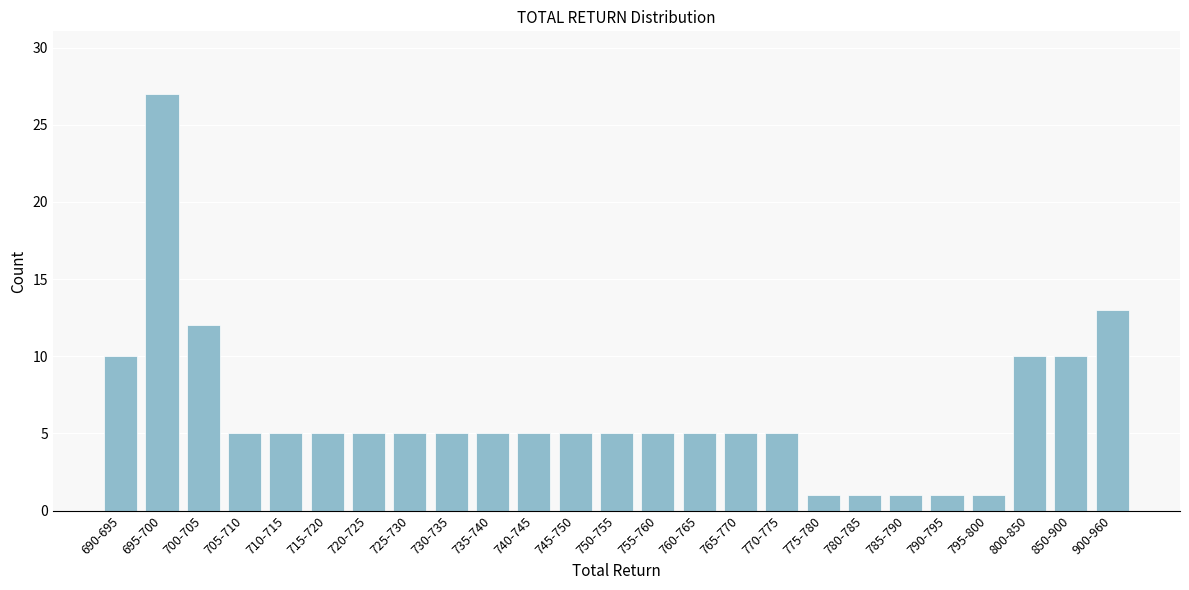

Reading left to right, list all the values displayed in this chart.

10	27	12	5	5	5	5	5	5	5	5	5	5	5	5	5	5	1	1	1	1	1	10	10	13